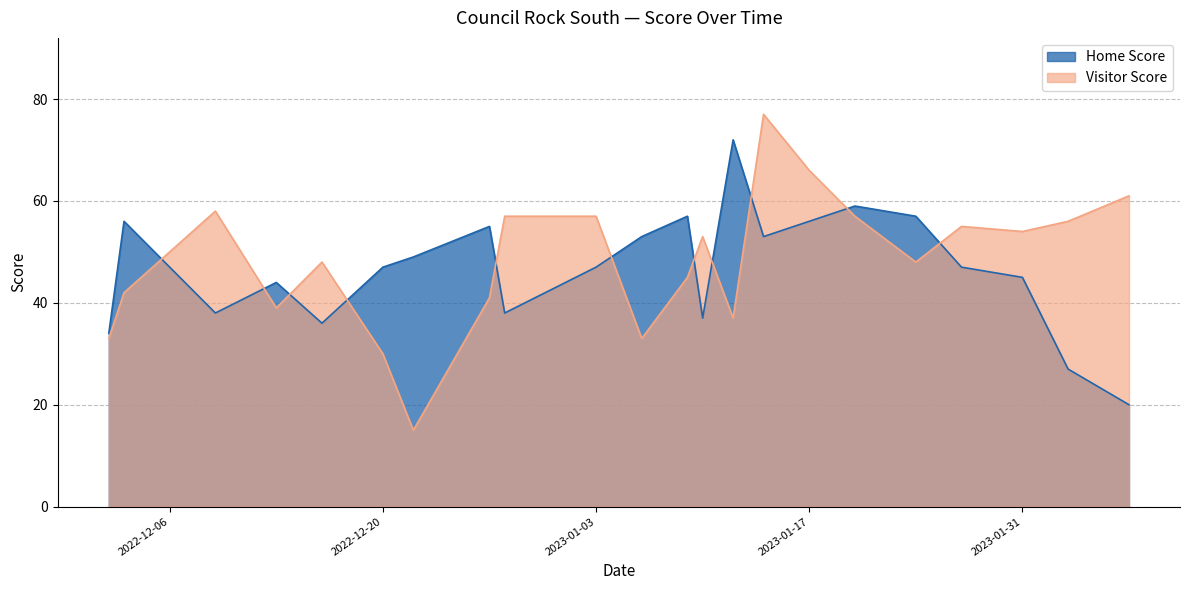

At which label does Home Score first exceed 47?

2022-12-03